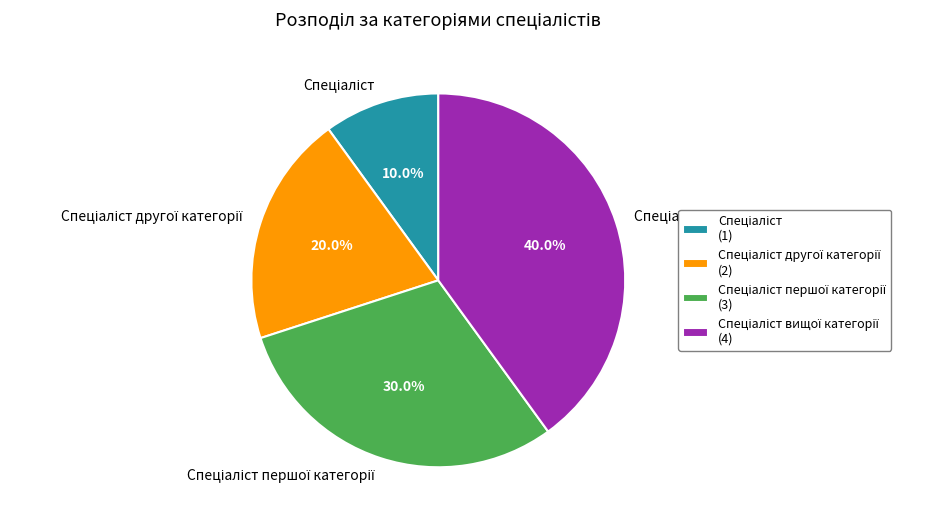

Is there a majority slice in this chart?

No